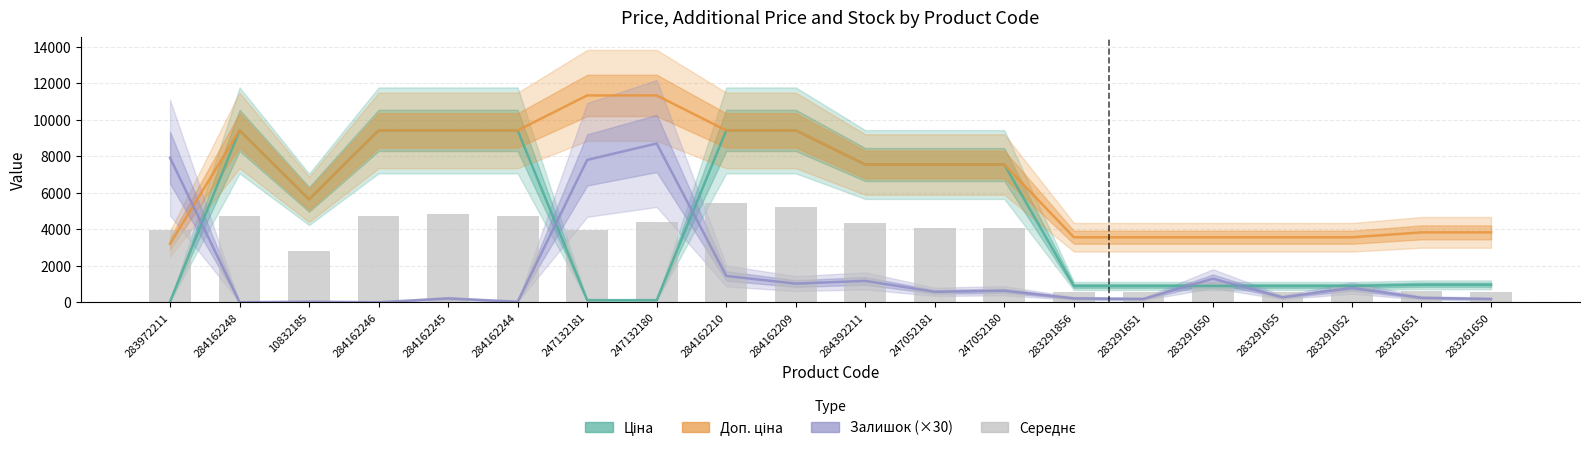

Is the value of Доп. ціна at 247132180 greater than the value of Середнє (Ціна+Залишок×30)/2 at 284392211?

Yes